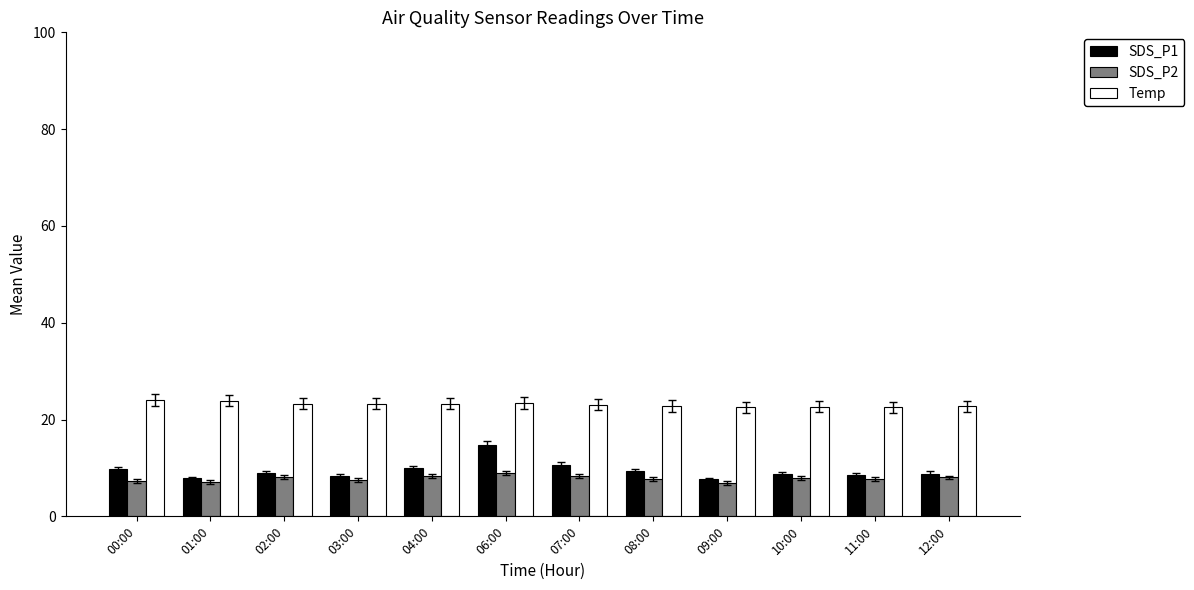

What is the average value of the Temp series?

23.1